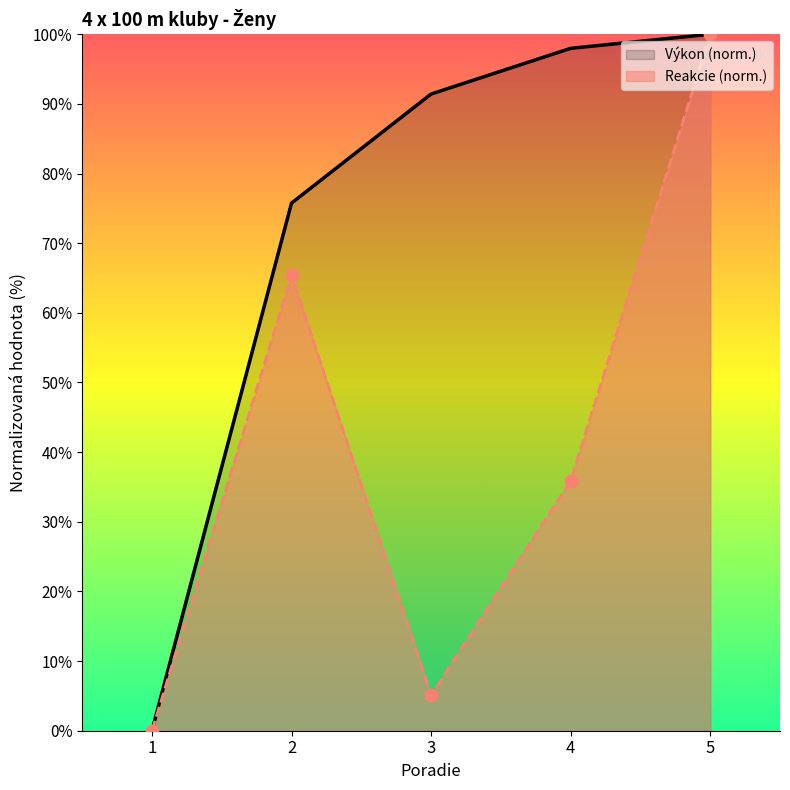

Which series has the widest spread of Y values?

Výkon